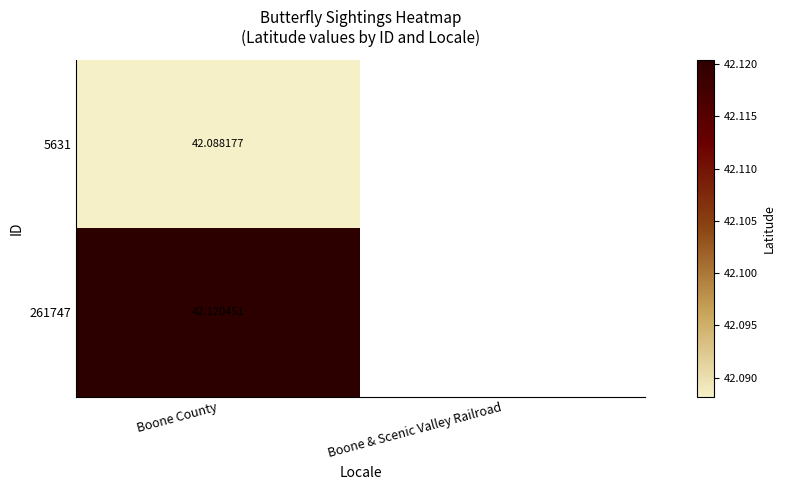

Is the value of 261747 at Boone County greater than the value of 5631 at Boone County?

Yes